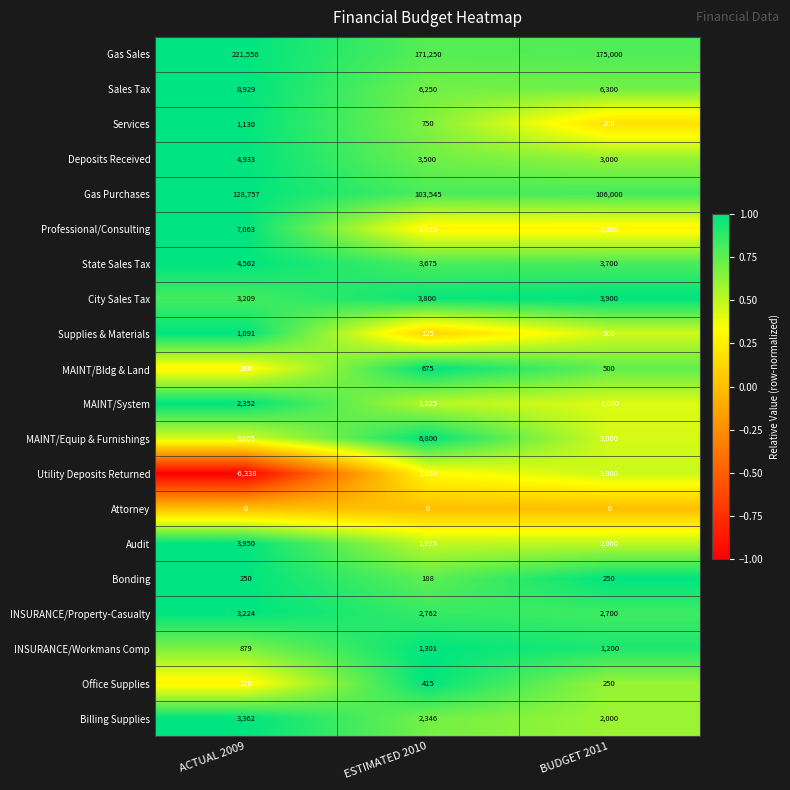

The value of INSURANCE/Property-Casualty at ESTIMATED 2010 is 4942. True or false?

False